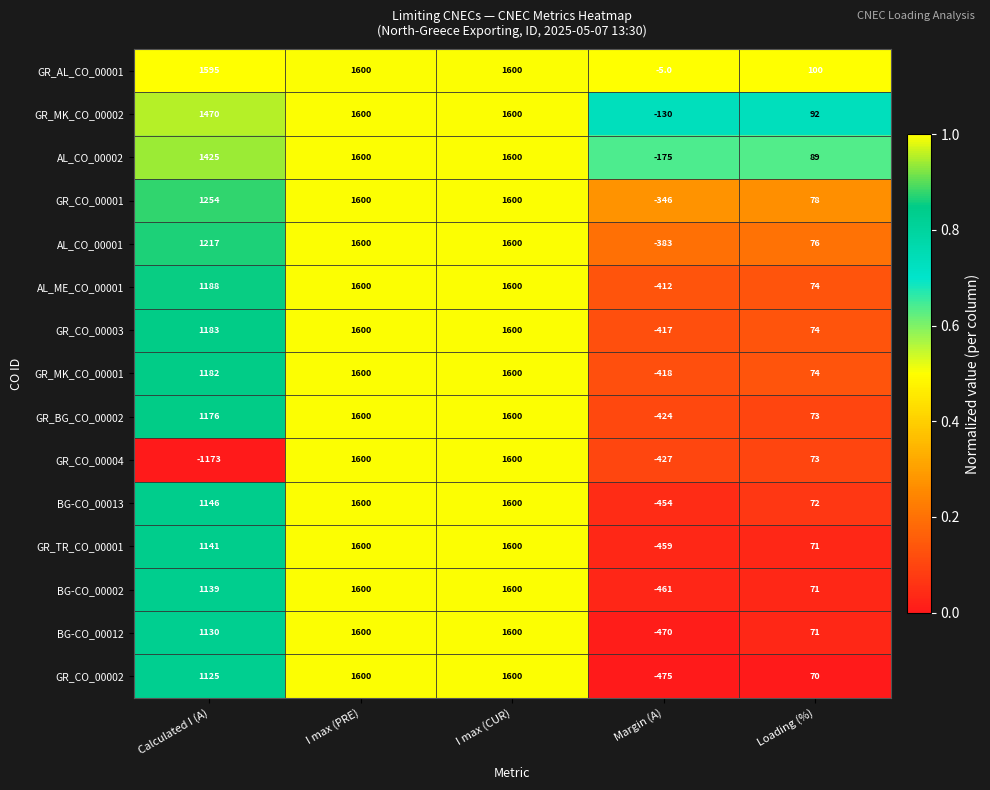

What is the greatest value displayed?

1600